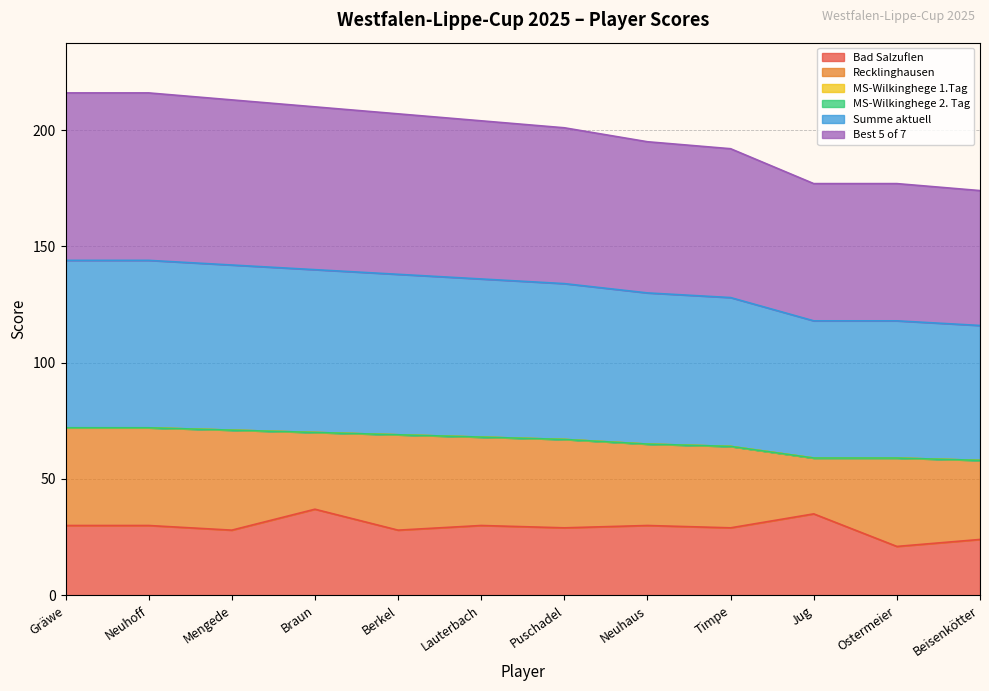

The Summe aktuell series shows 105 at Ostermeier. True or false?

False